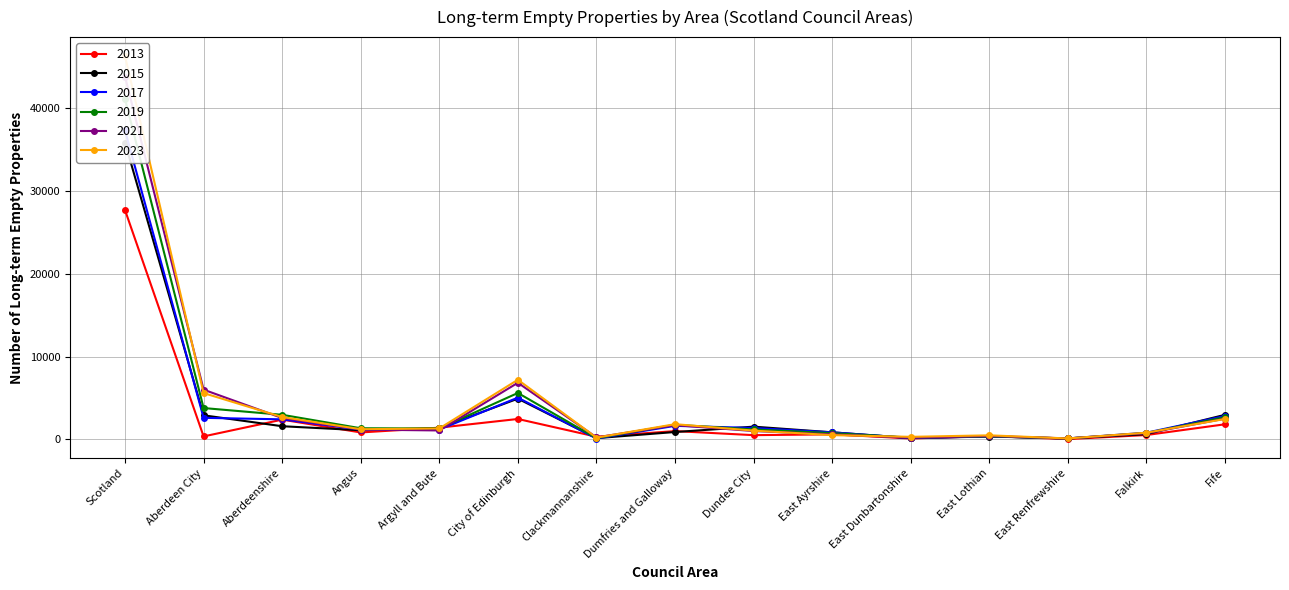

After their last crossing, which series has the higher values: 2023 or 2015?

2015